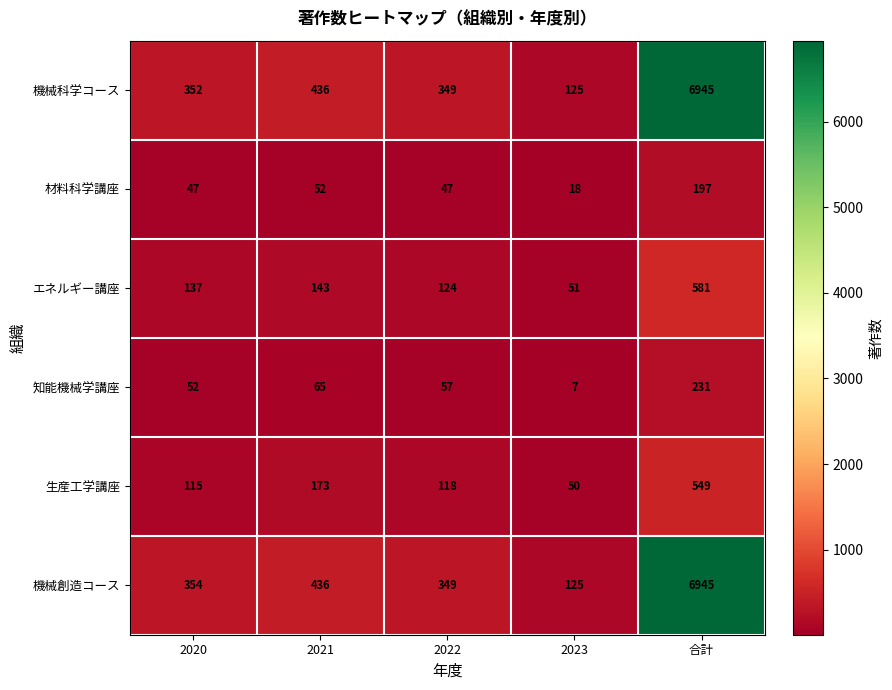

Is the value of 生産工学講座 at 合計 greater than the value of 知能機械学講座 at 2020?

Yes